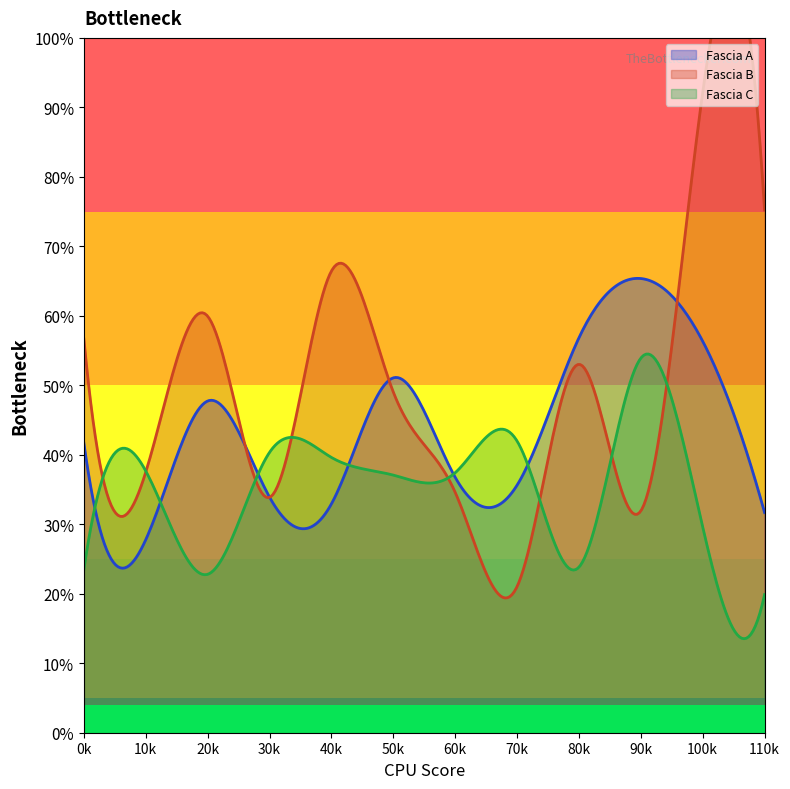

What is the sum of all Fascia A values?

673039.9